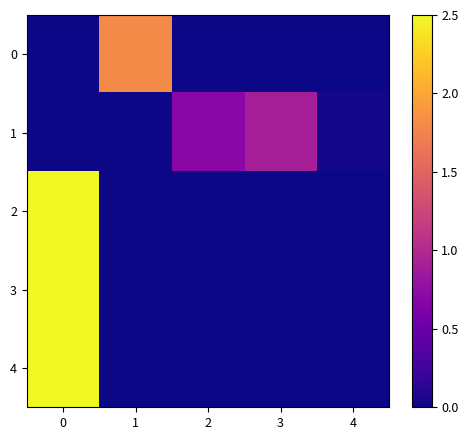

What is the spread (max minus min) of values at 3?

0.9